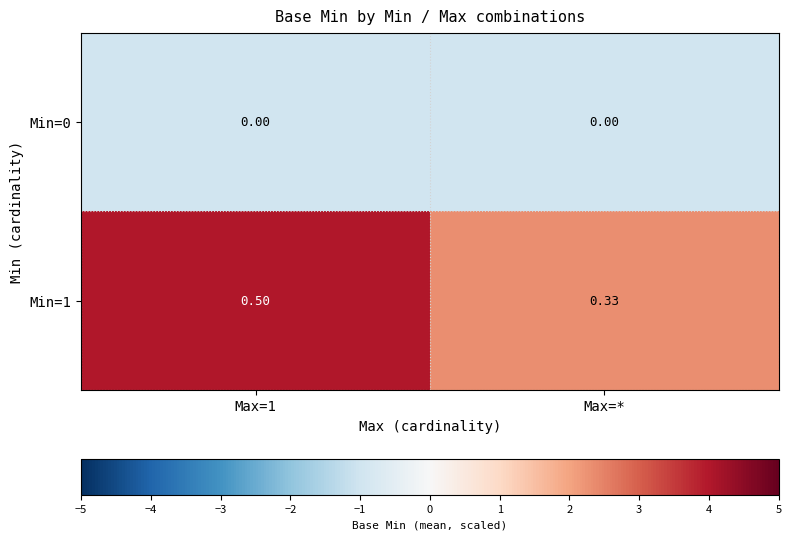

How many series are shown in this chart?

2